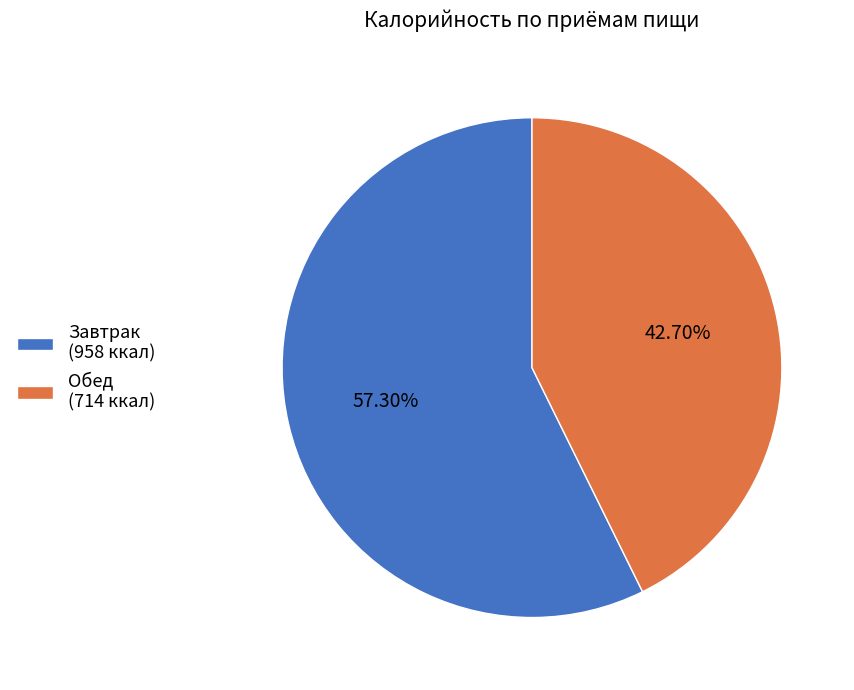

Which has a higher value, Завтрак (958 ккал) or Обед (714 ккал)?

Завтрак (958 ккал)